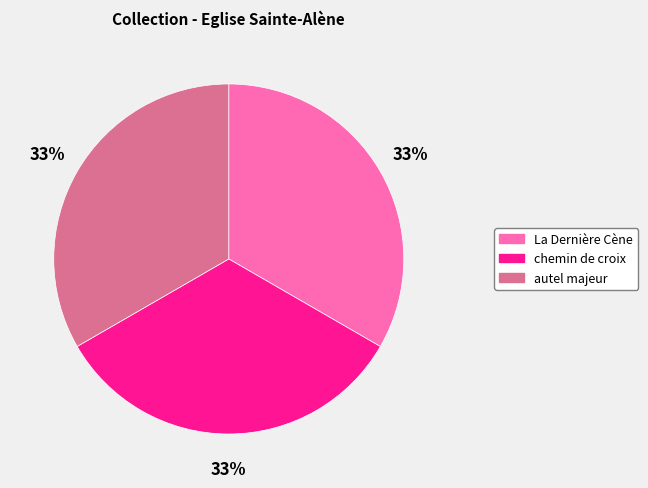

What is the ratio of the value at autel majeur to the value at La Dernière Cène?

1.0